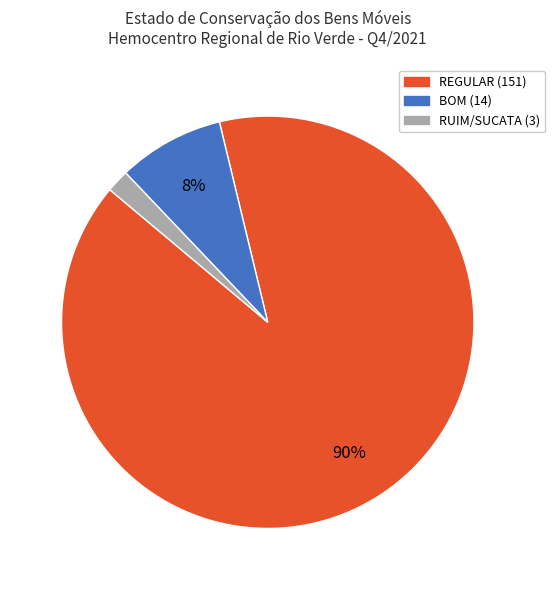

Does any single category account for the majority?

Yes